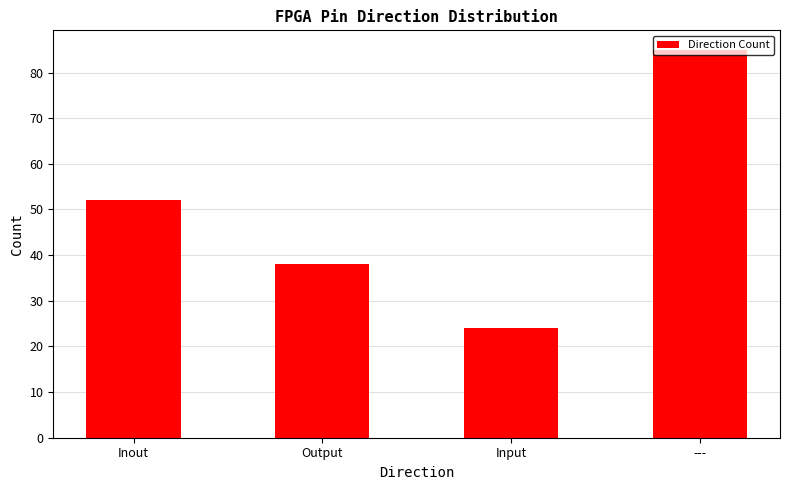

Rank the categories by value from lowest to highest.

Input, Output, Inout, ---